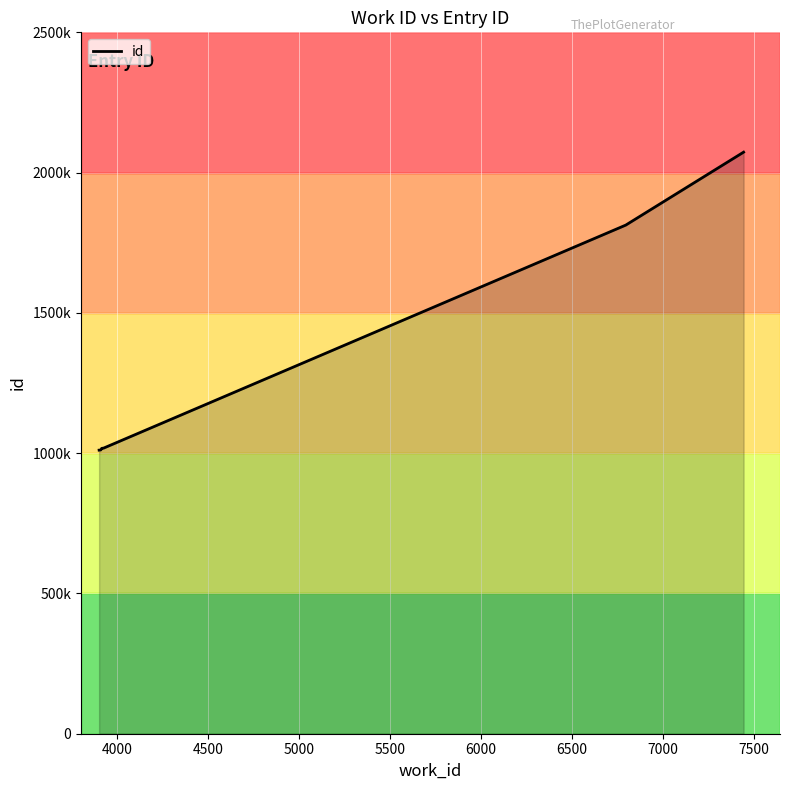

The chart shows a value of 8850 at 8000. True or false?

False